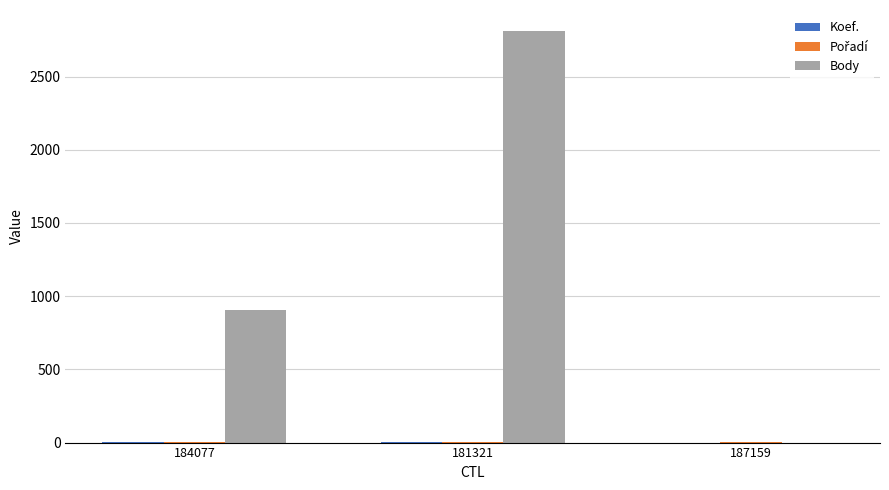

At which category does the chart reach its peak across all series?

181321